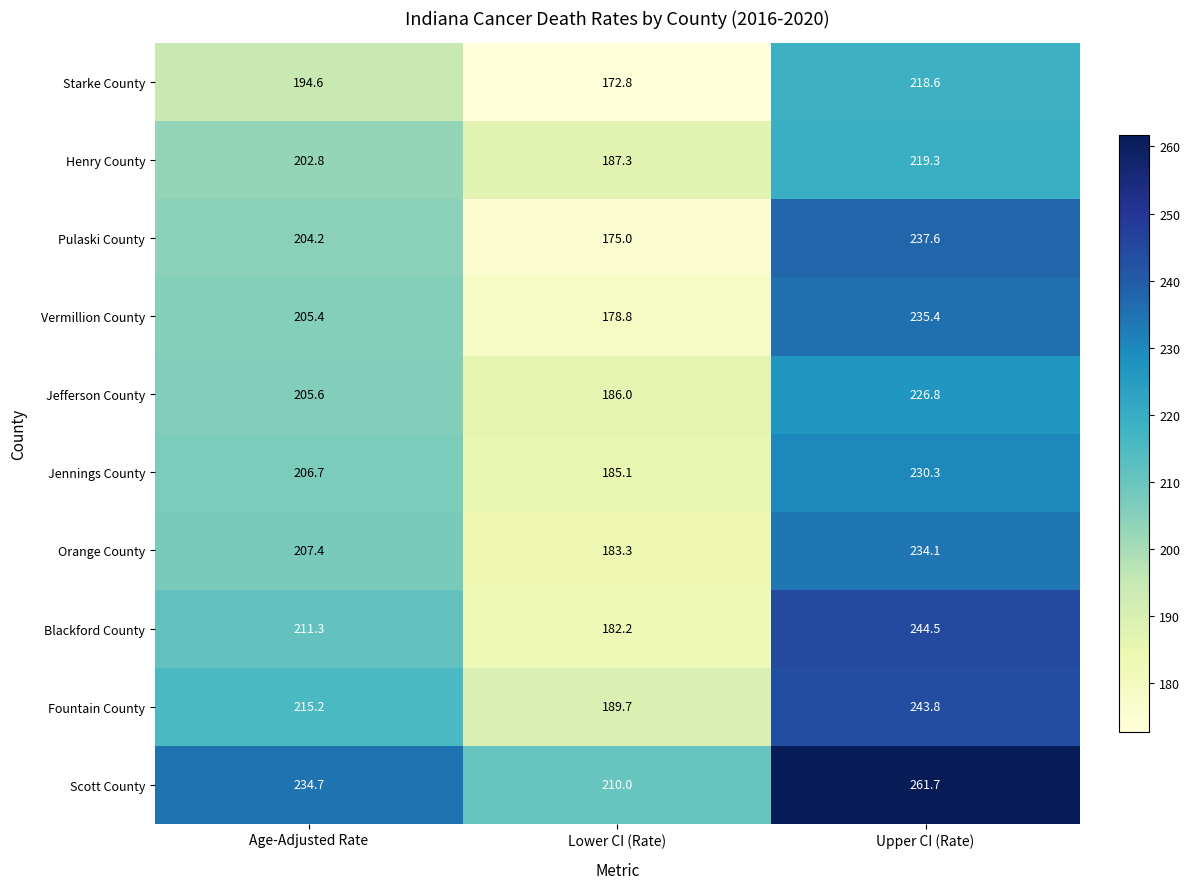

Reading left to right, what are all the values shown in this chart?

Starke County: Age-Adjusted Rate=194.6	Lower CI (Rate)=172.8	Upper CI (Rate)=218.6
Henry County: Age-Adjusted Rate=202.8	Lower CI (Rate)=187.3	Upper CI (Rate)=219.3
Pulaski County: Age-Adjusted Rate=204.2	Lower CI (Rate)=175.0	Upper CI (Rate)=237.6
Vermillion County: Age-Adjusted Rate=205.4	Lower CI (Rate)=178.8	Upper CI (Rate)=235.4
Jefferson County: Age-Adjusted Rate=205.6	Lower CI (Rate)=186.0	Upper CI (Rate)=226.8
Jennings County: Age-Adjusted Rate=206.7	Lower CI (Rate)=185.1	Upper CI (Rate)=230.3
Orange County: Age-Adjusted Rate=207.4	Lower CI (Rate)=183.3	Upper CI (Rate)=234.1
Blackford County: Age-Adjusted Rate=211.3	Lower CI (Rate)=182.2	Upper CI (Rate)=244.5
Fountain County: Age-Adjusted Rate=215.2	Lower CI (Rate)=189.7	Upper CI (Rate)=243.8
Scott County: Age-Adjusted Rate=234.7	Lower CI (Rate)=210.0	Upper CI (Rate)=261.7